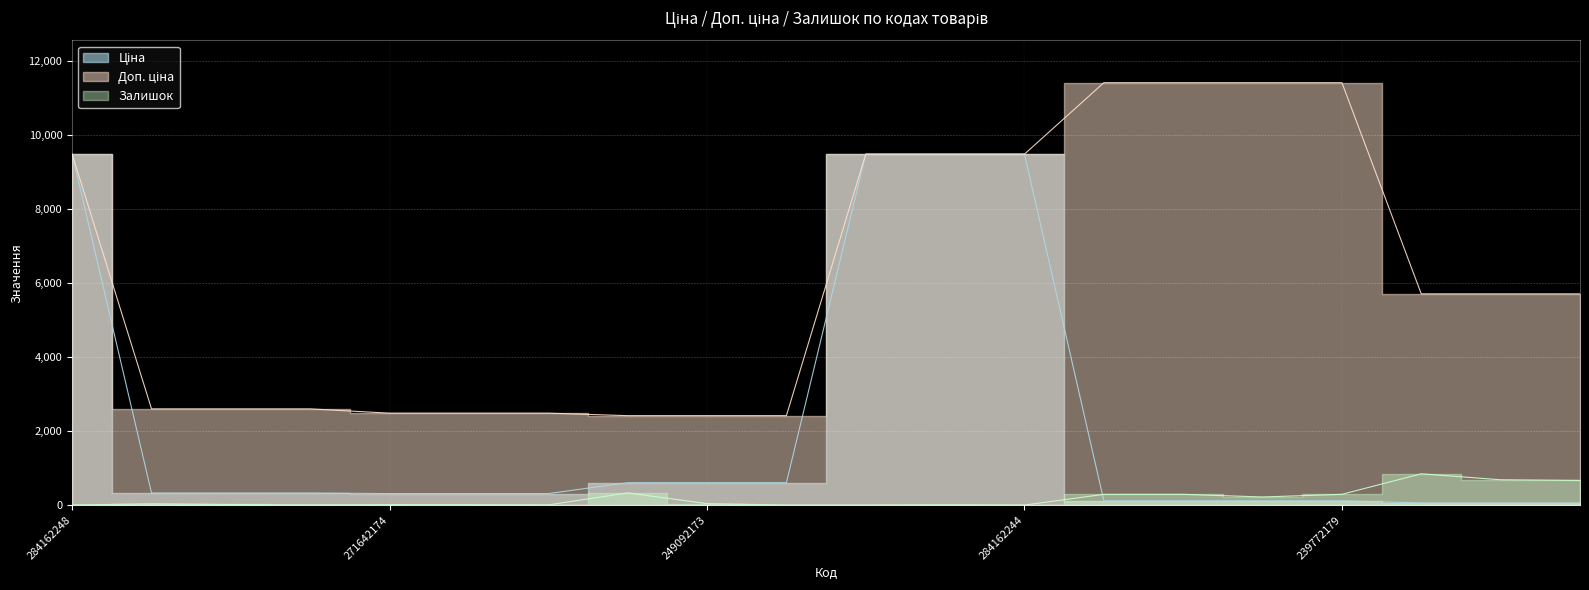

What is the difference between the second highest and second lowest values in the Ціна series?

9423.0